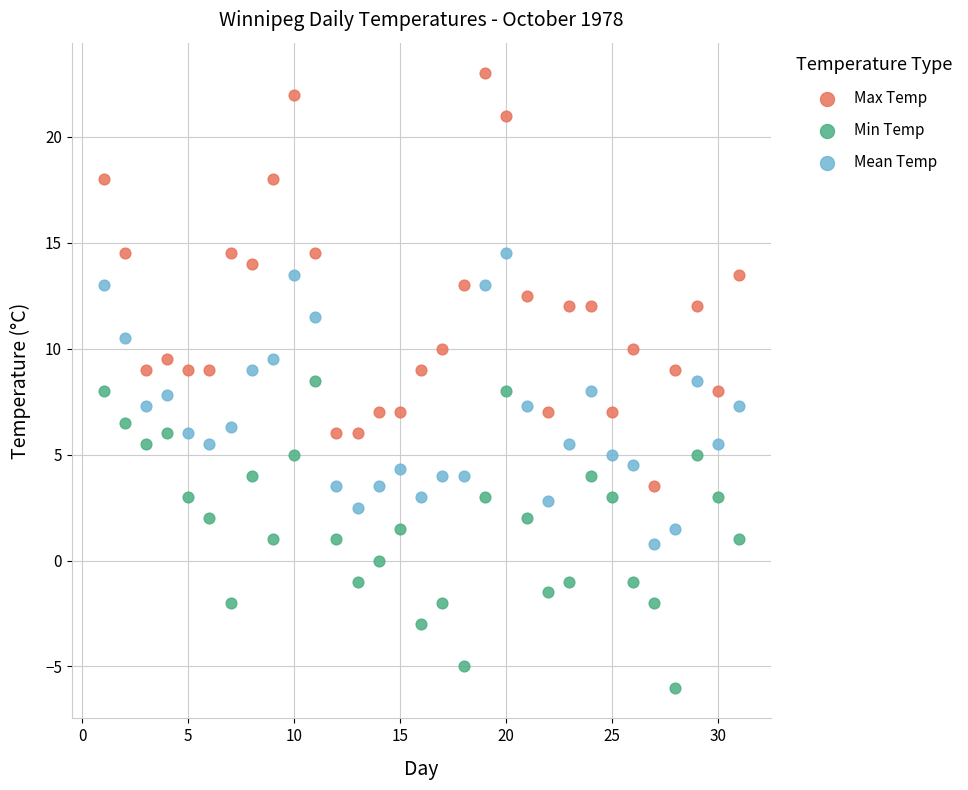

Which series contains the highest Y value?

Max Temp